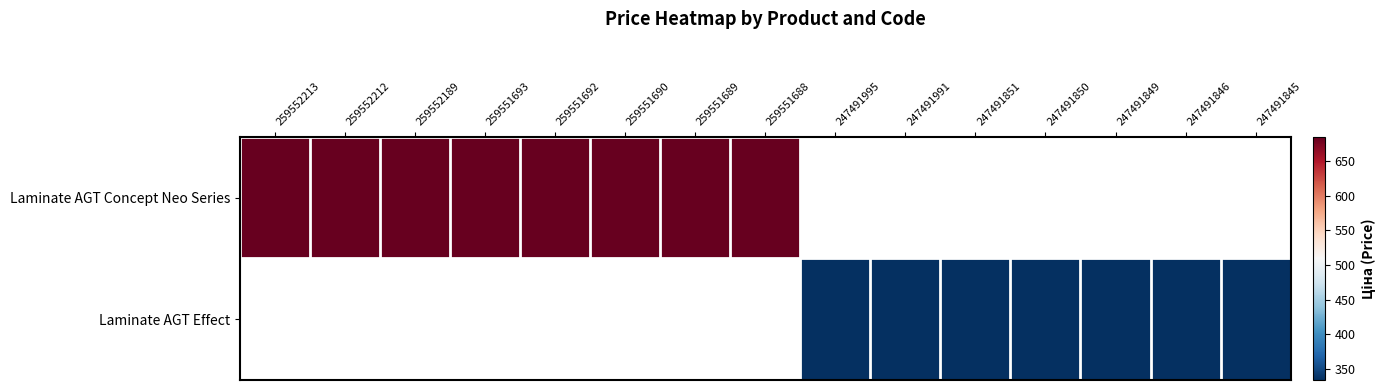

How many values in Laminate AGT Effect are above zero?

7